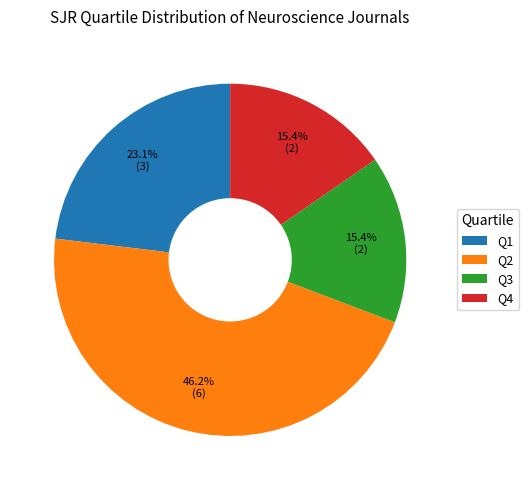

To the nearest percent, what portion does Q1 represent?

23%